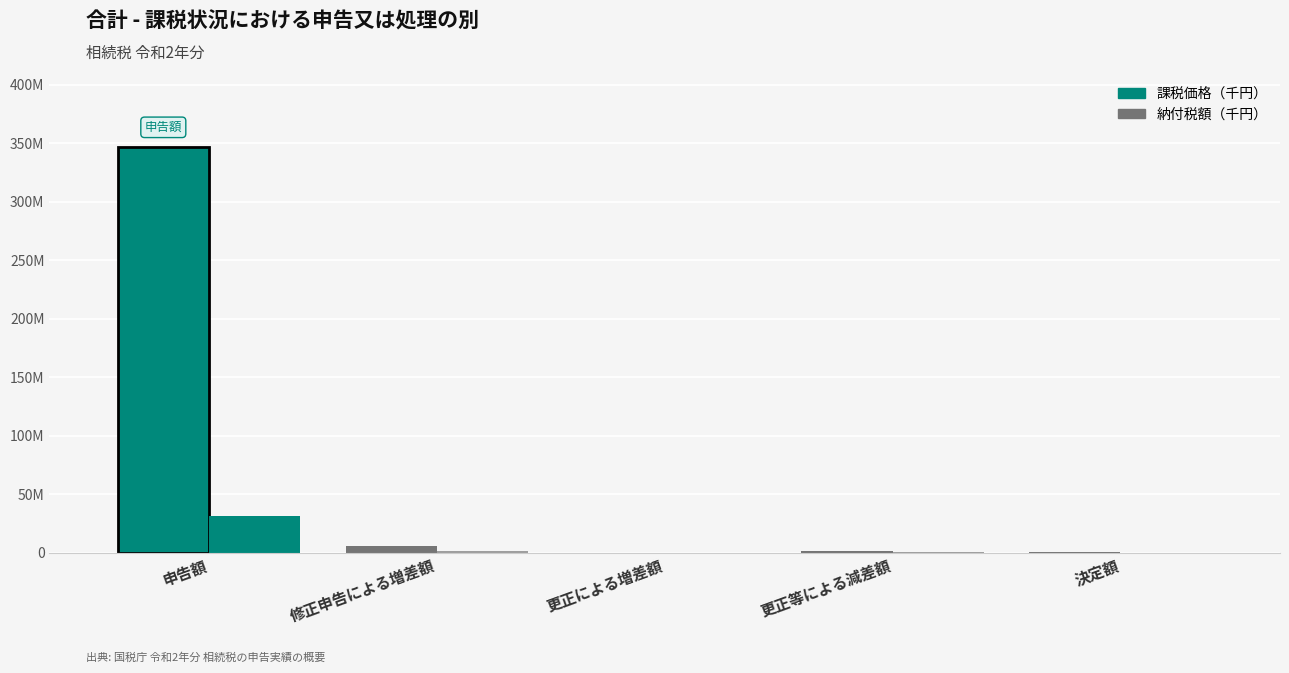

At which label does 課税価格（千円） reach its peak?

申告額